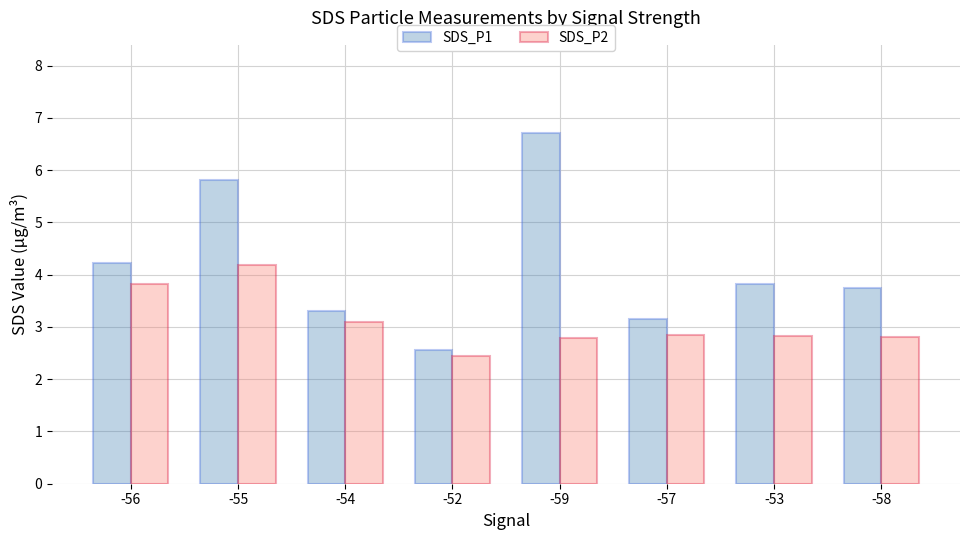

The value of SDS_P2 at -59 is 4.0. True or false?

False